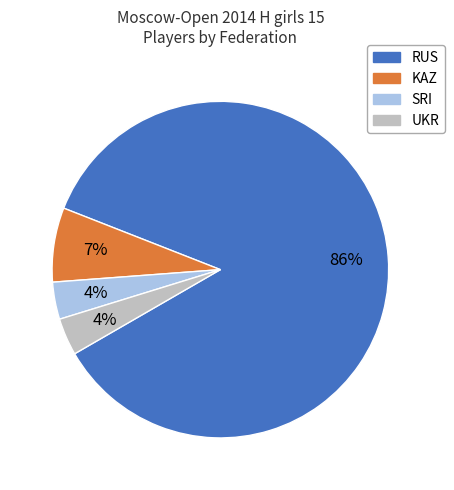

Is it true that SRI is 16% of the pie?

False